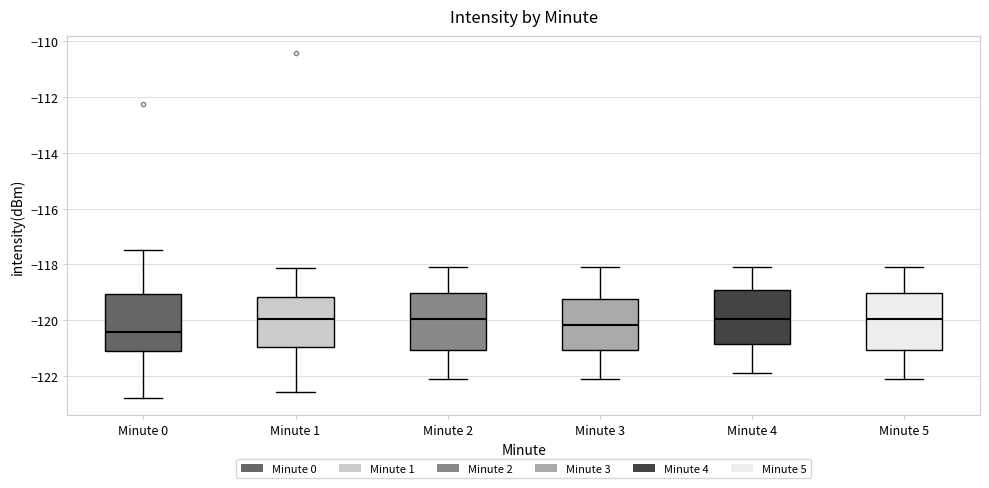

Where is the lower edge of the box for Minute 1 on the y-axis? The values are not printed on the chart, so give them approximately, as read against the axis.

-121.0